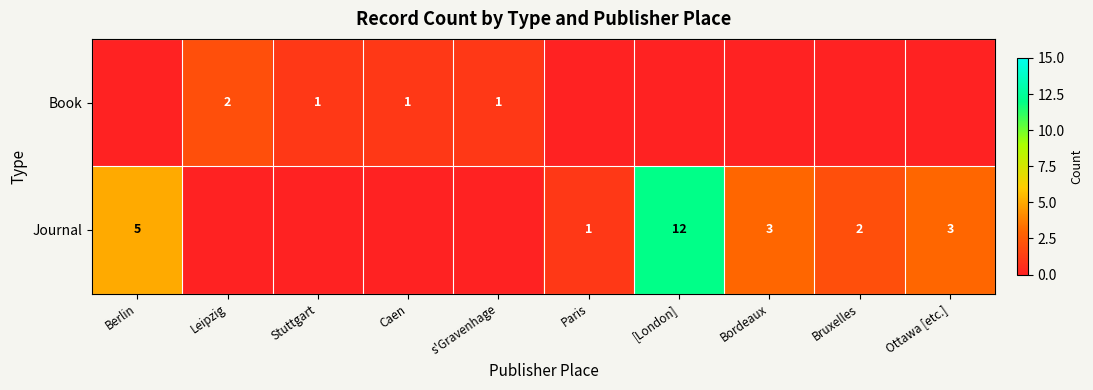

At which category is the sum across all series the highest?

[London]